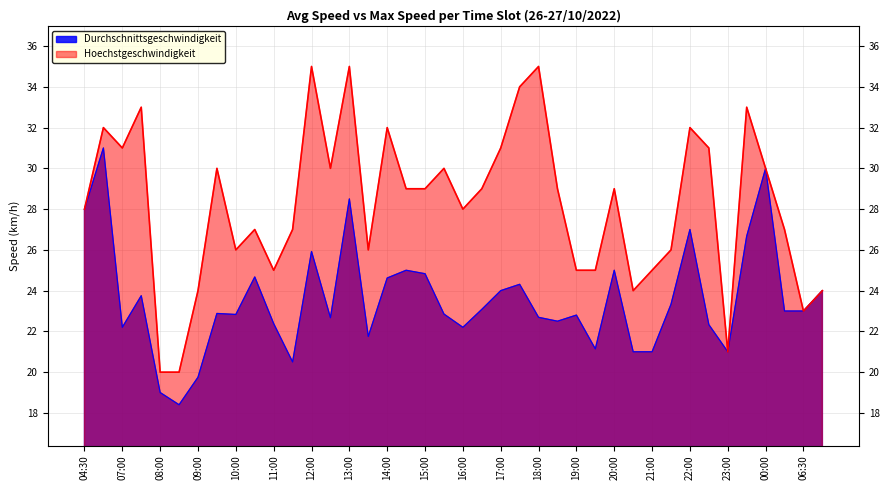

Where is the first local maximum for Durchschnittsgeschwindigkeit?

05:00